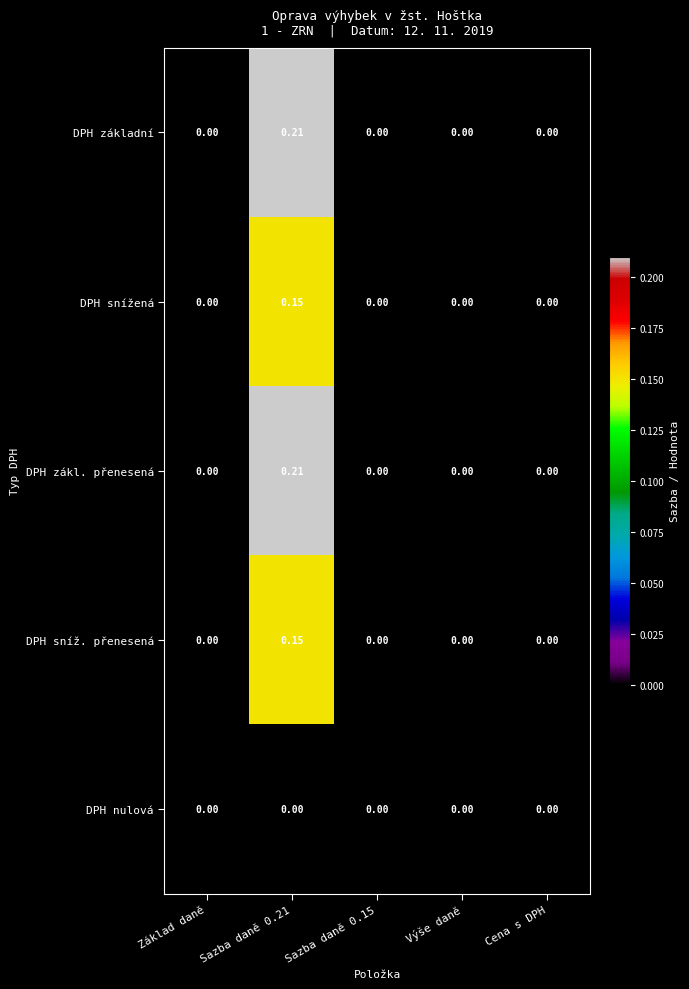

Is the value of DPH základní at Sazba daně 0.21 greater than the value of DPH sníž. přenesená at Výše daně?

Yes